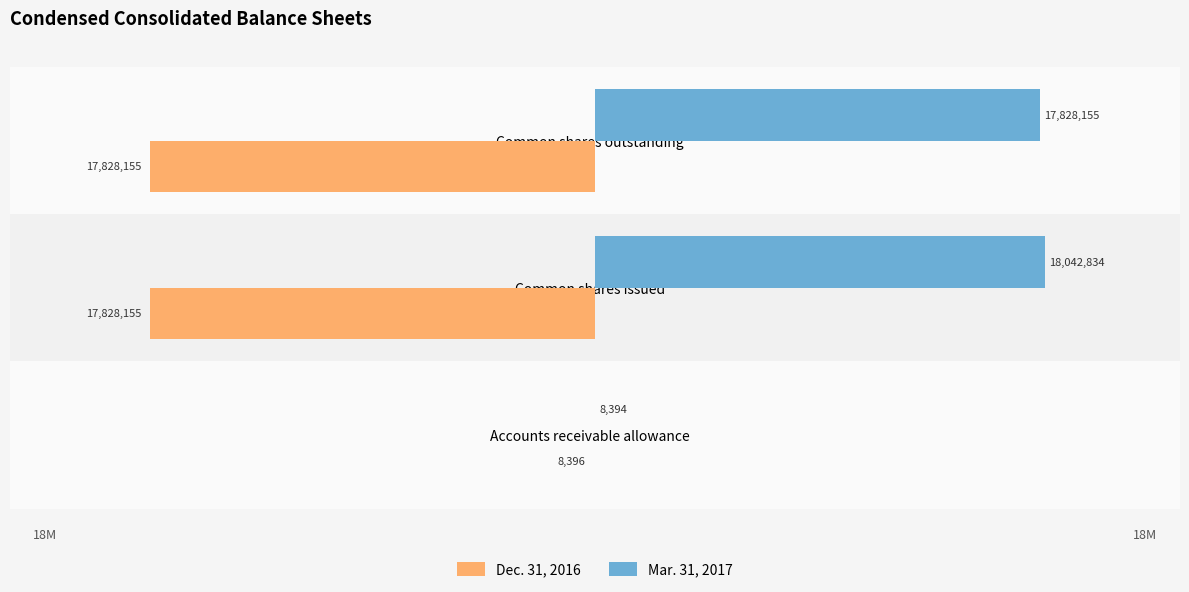

What are all the series names shown in the legend?

Dec. 31, 2016, Mar. 31, 2017